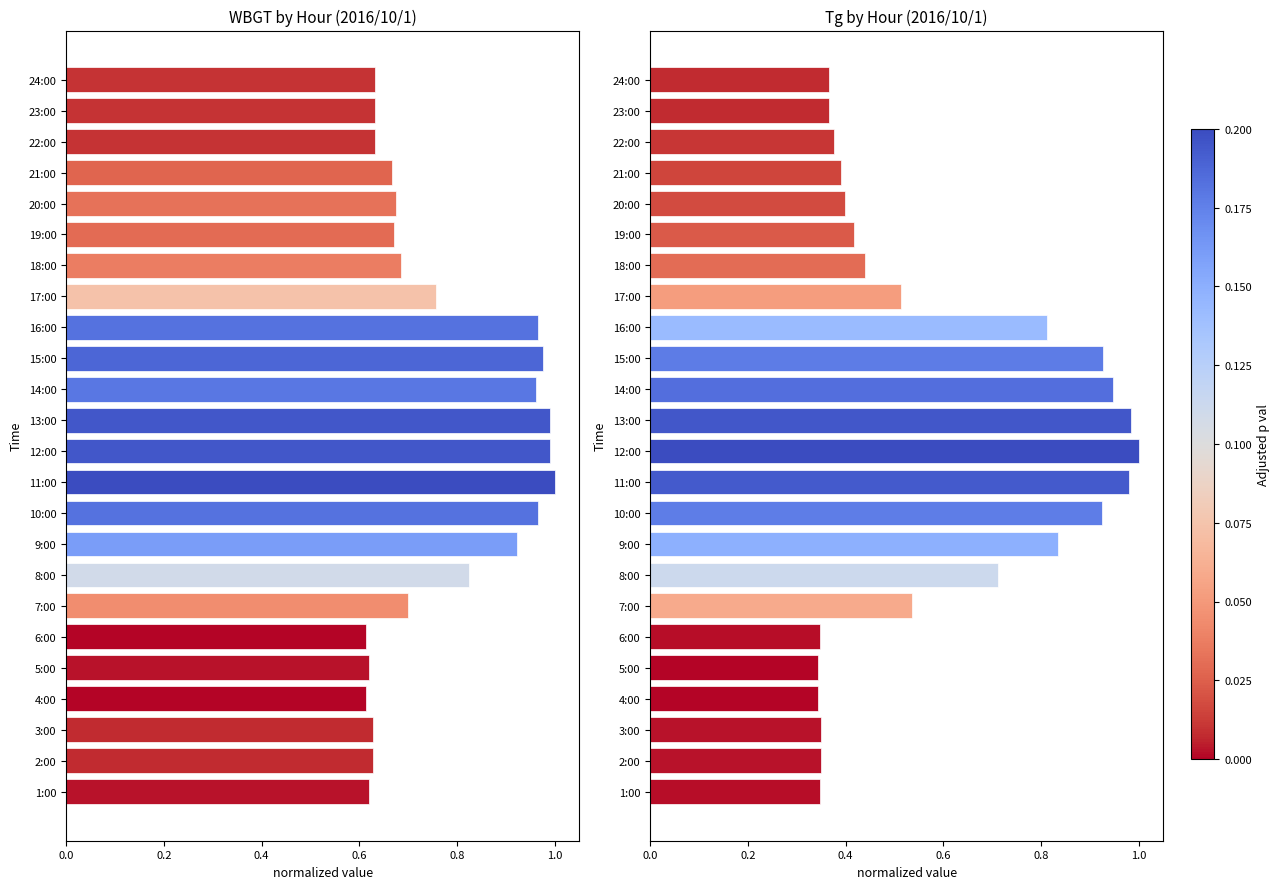

Count the number of categories in the chart.

24